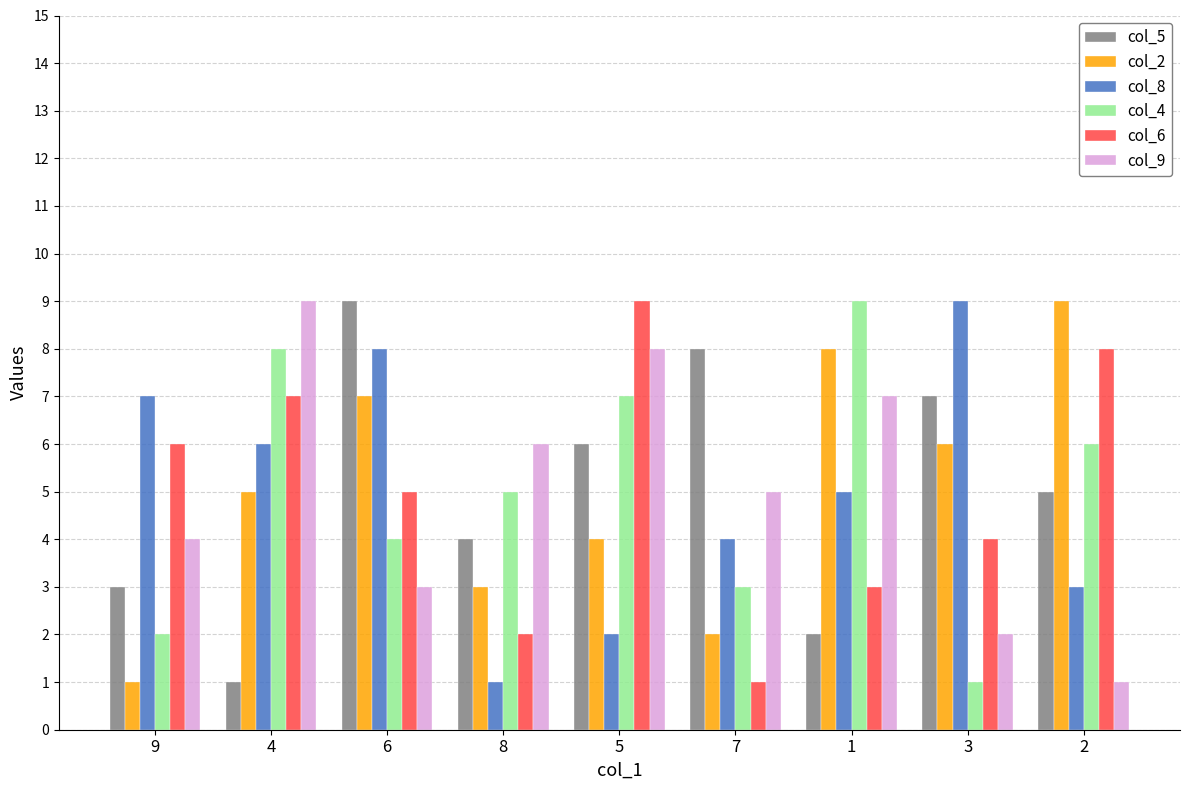

What is the difference between the col_6 values at 3 and 7?

3